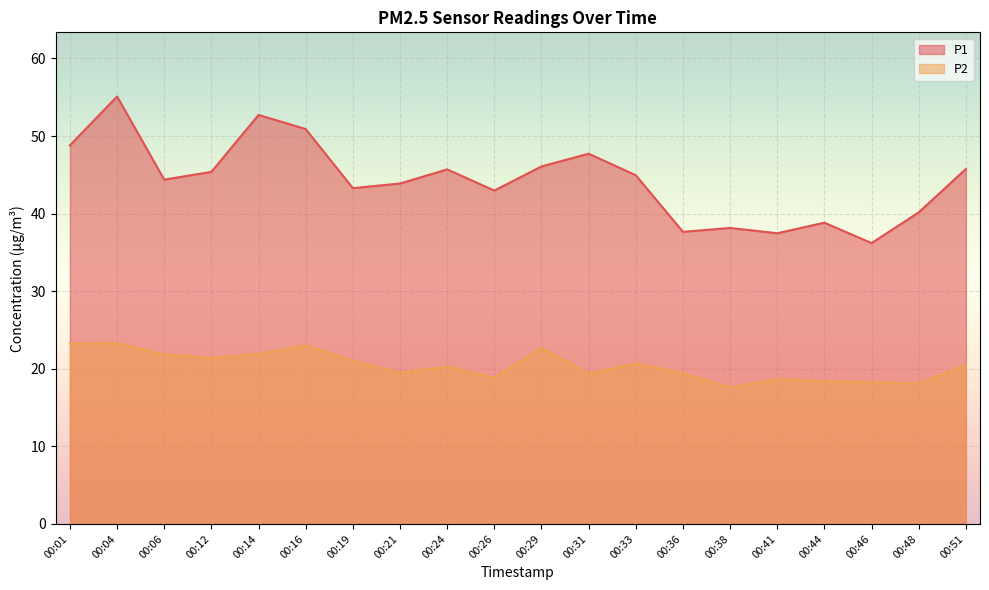

Is it true that P2 equals 19.4 at 00:36?

True